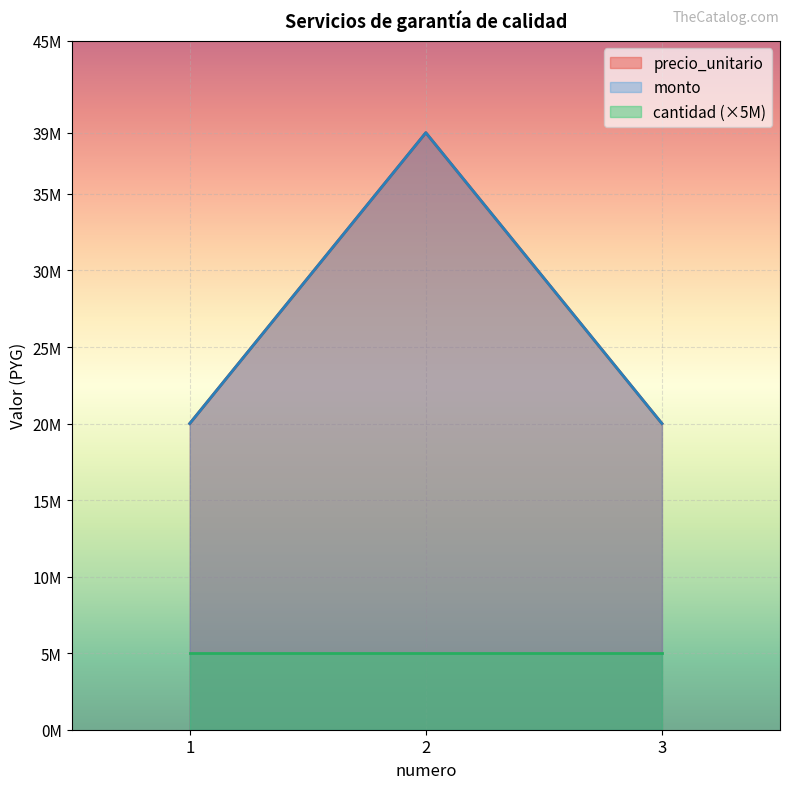

The value of monto at 2 is 60874940. True or false?

False